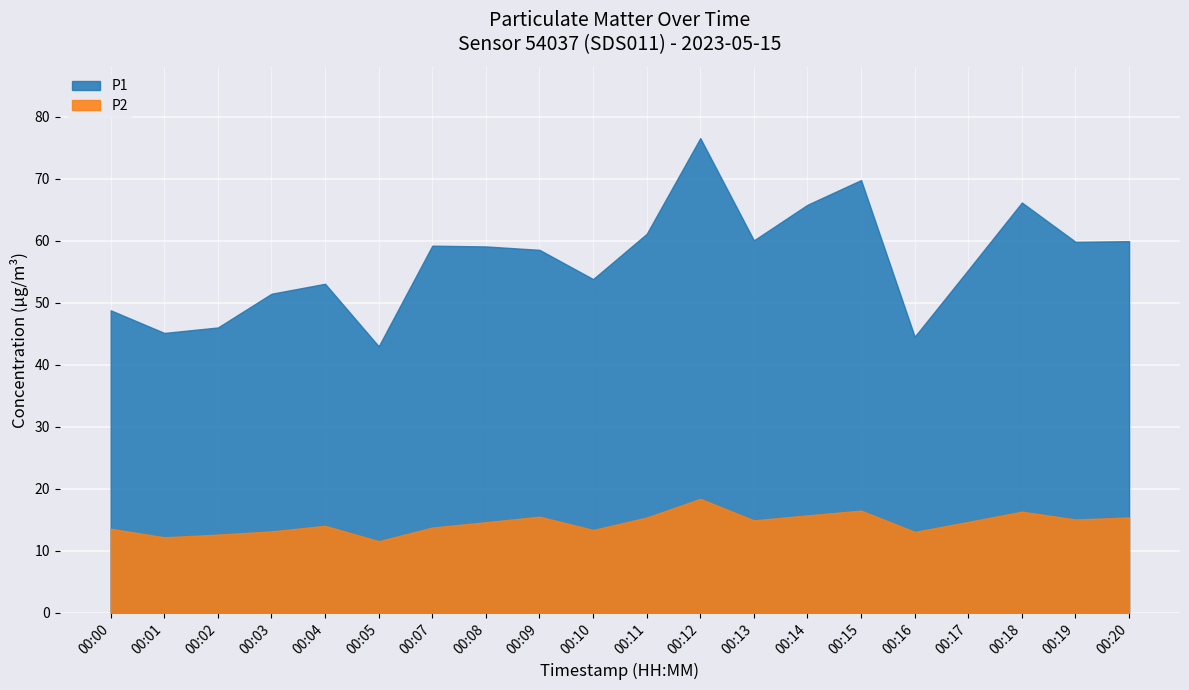

What is the sum of all P2 values?

290.0